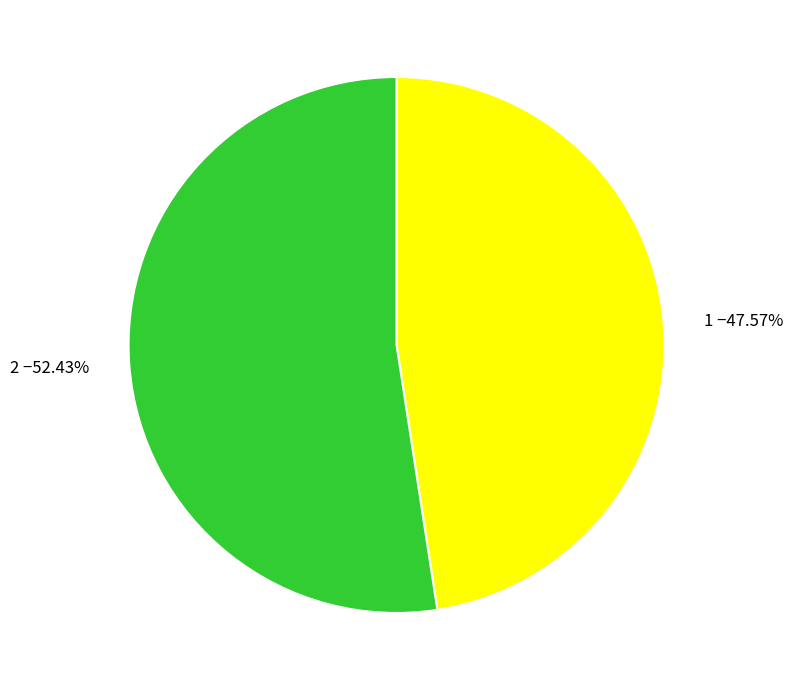

To the nearest percent, what is the combined percentage of 1 and 2?

100%